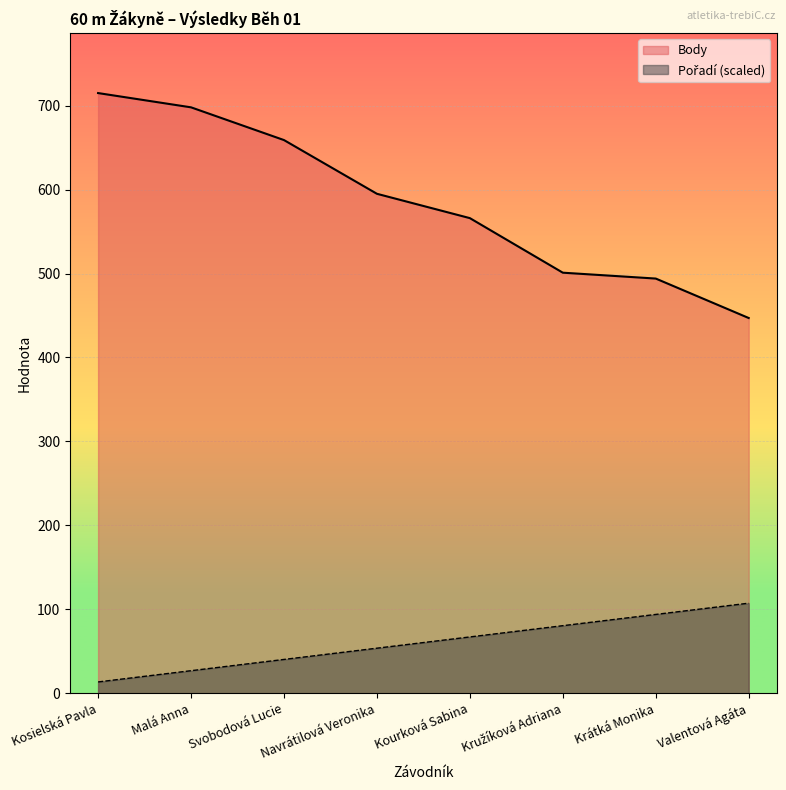

What is the maximum value for Pořadí?

107.2